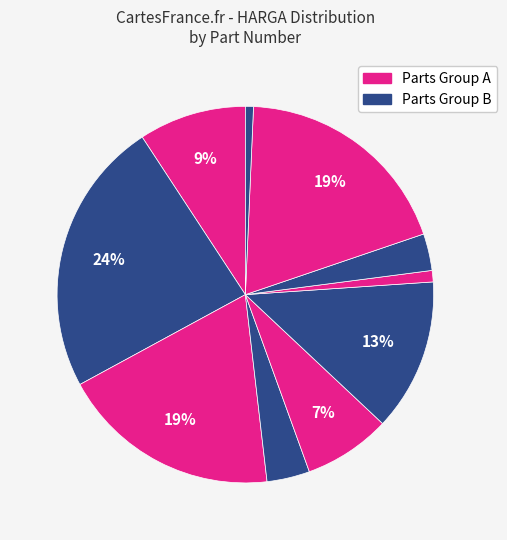

How many slices are in this pie chart?

10